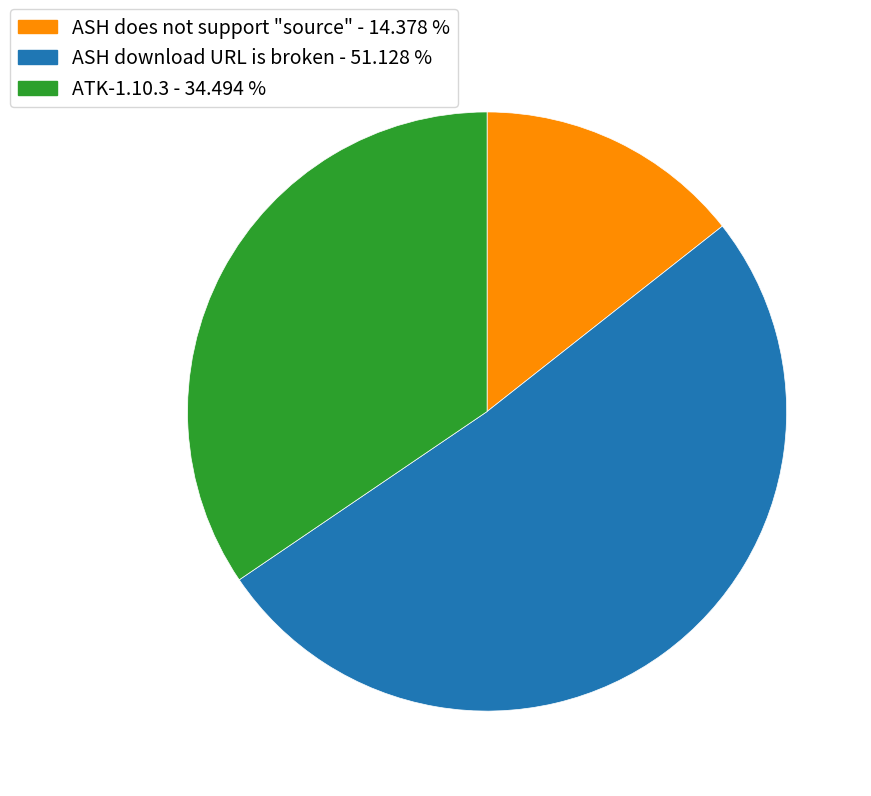

Is the sum of ASH does not support "source" - 14.378 % and ASH download URL is broken - 51.128 % greater than half?

Yes